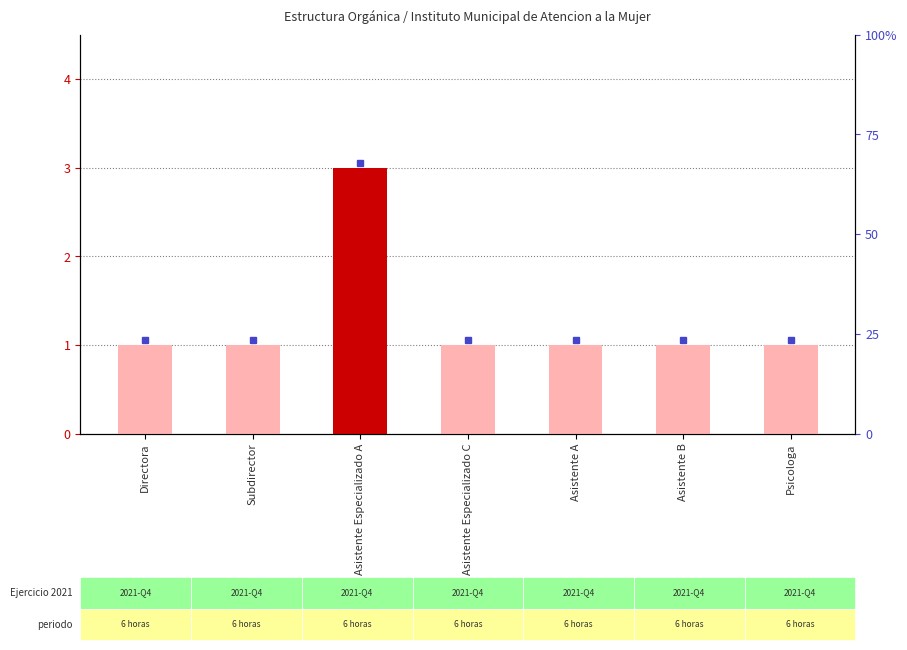

Which label corresponds to the smallest value in the chart?

Directora